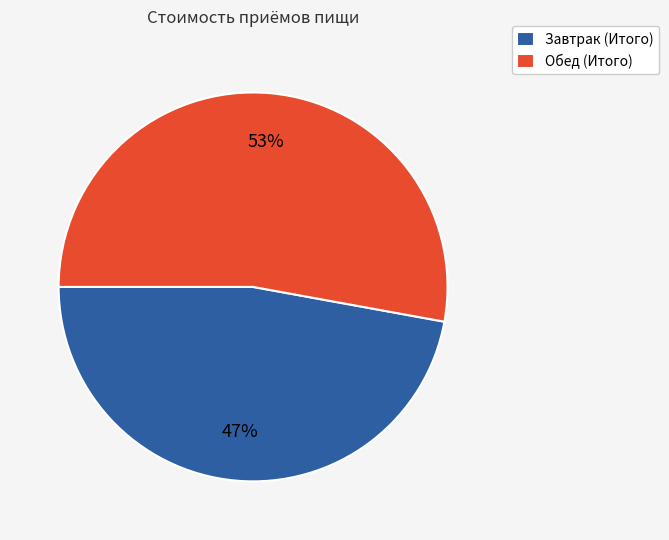

Is it true that Завтрак (Итого) is 32% of the pie?

False